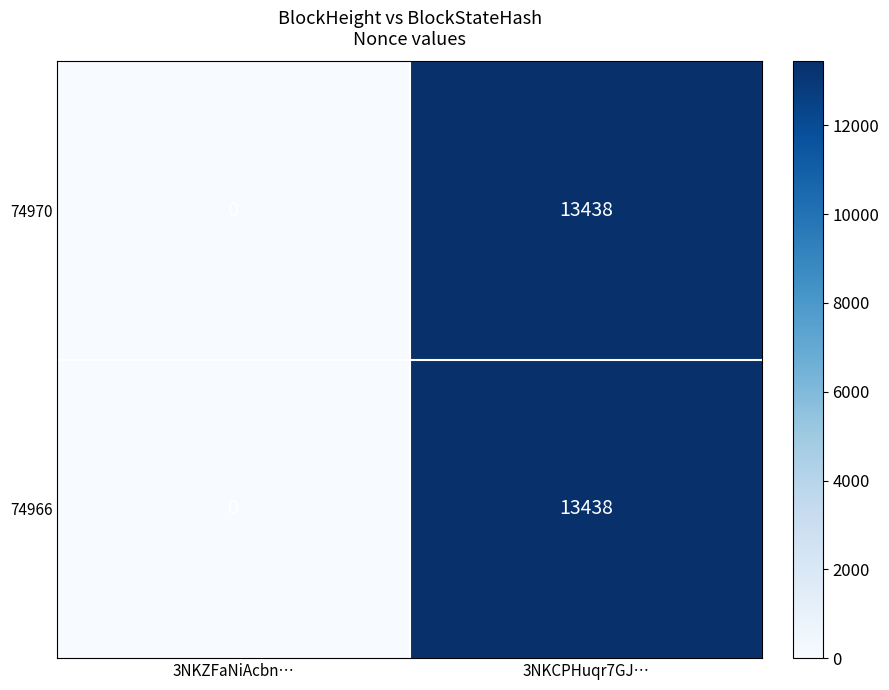

How many data points in 74966 are less than 13438?

1